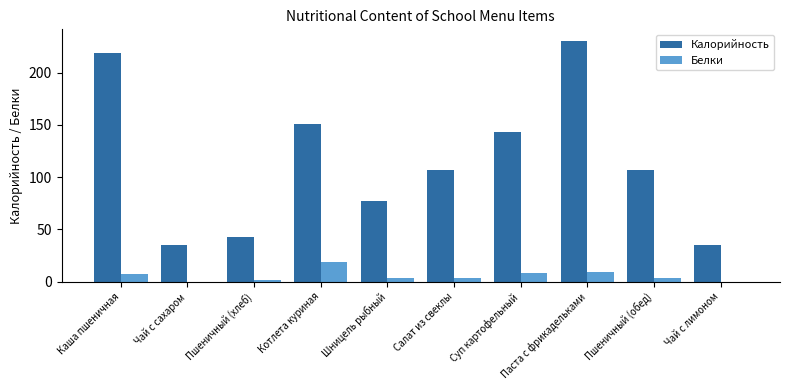

Is the value of Белки at Чай с сахаром greater than the value of Калорийность at Пшеничный (хлеб)?

No